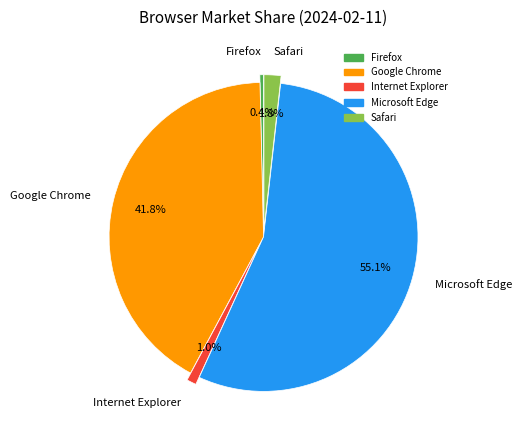

Count the number of slices in the pie.

5